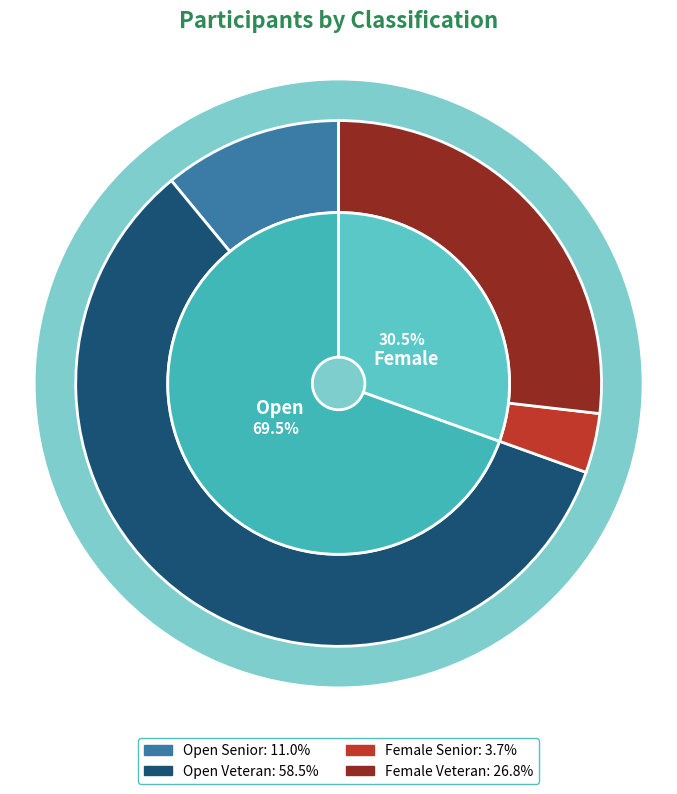

To the nearest percent, what is the combined percentage of Female and Open?

100%